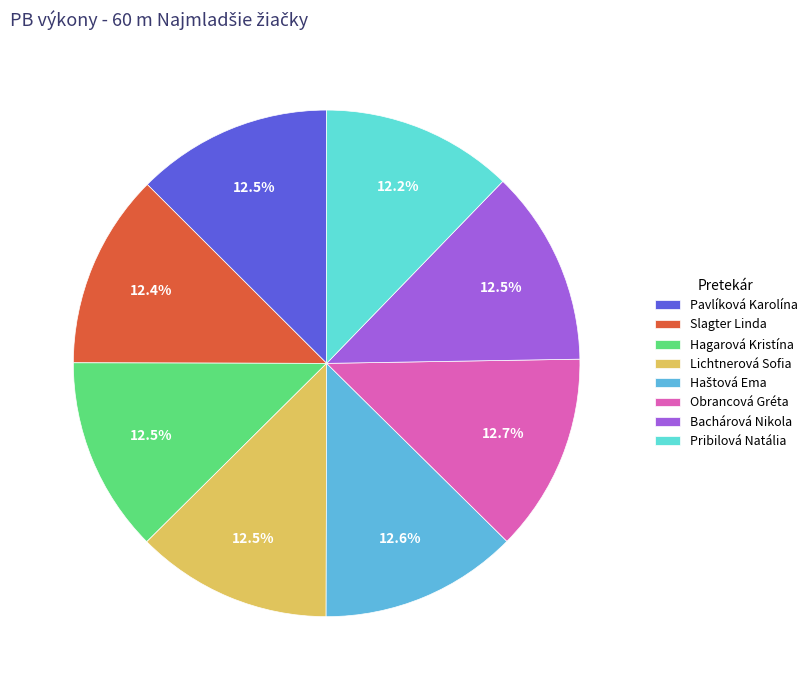

What portion of the pie excludes Hagarová Kristína?

87.5%